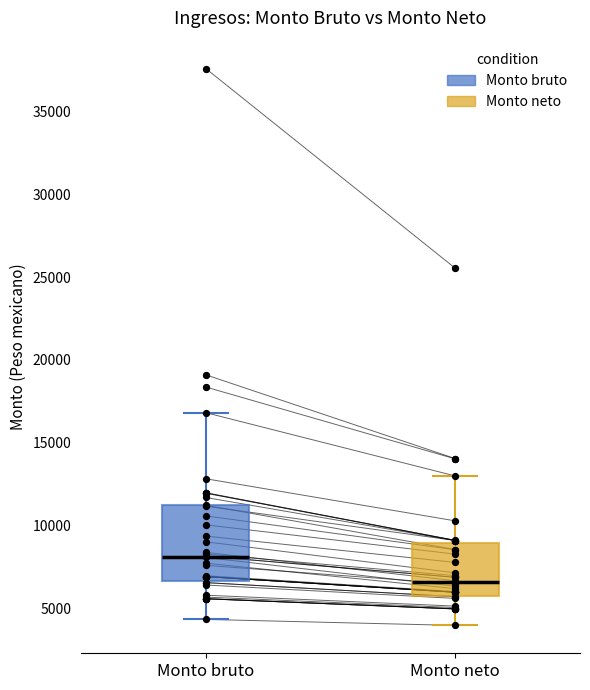

Where does the lower whisker of the box for Monto neto end on the y-axis? The values are not printed on the chart, so give them approximately, as read against the axis.

4000